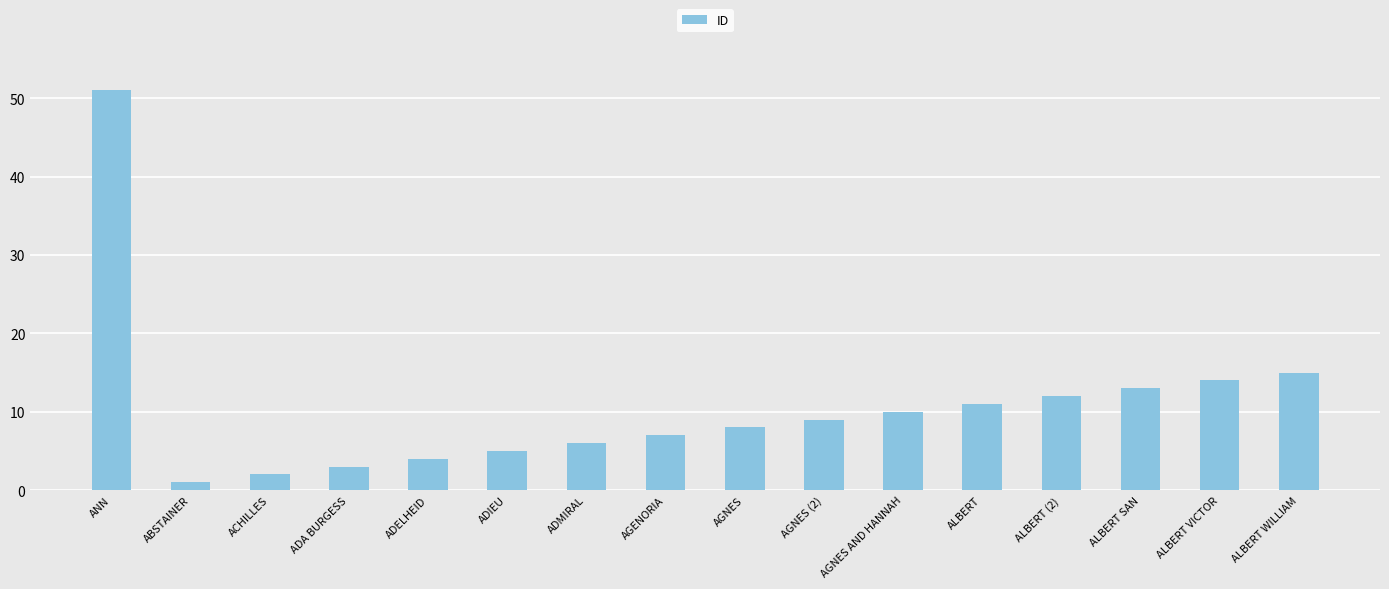

List the labels in order of value, largest first.

ANN, ALBERT WILLIAM, ALBERT VICTOR, ALBERT SAN, ALBERT (2), ALBERT, AGNES AND HANNAH, AGNES (2), AGNES, AGENORIA, ADMIRAL, ADIEU, ADELHEID, ADA BURGESS, ACHILLES, ABSTAINER